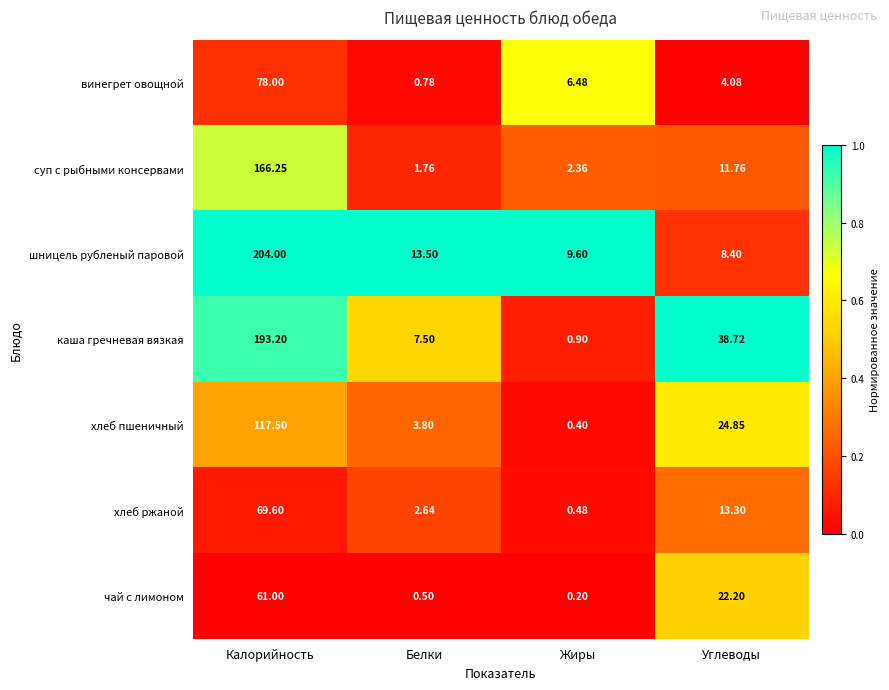

List the series in order of their peak value, lowest first.

чай с лимоном, хлеб ржаной, винегрет овощной, хлеб пшеничный, суп с рыбными консервами, каша гречневая вязкая, шницель рубленый паровой